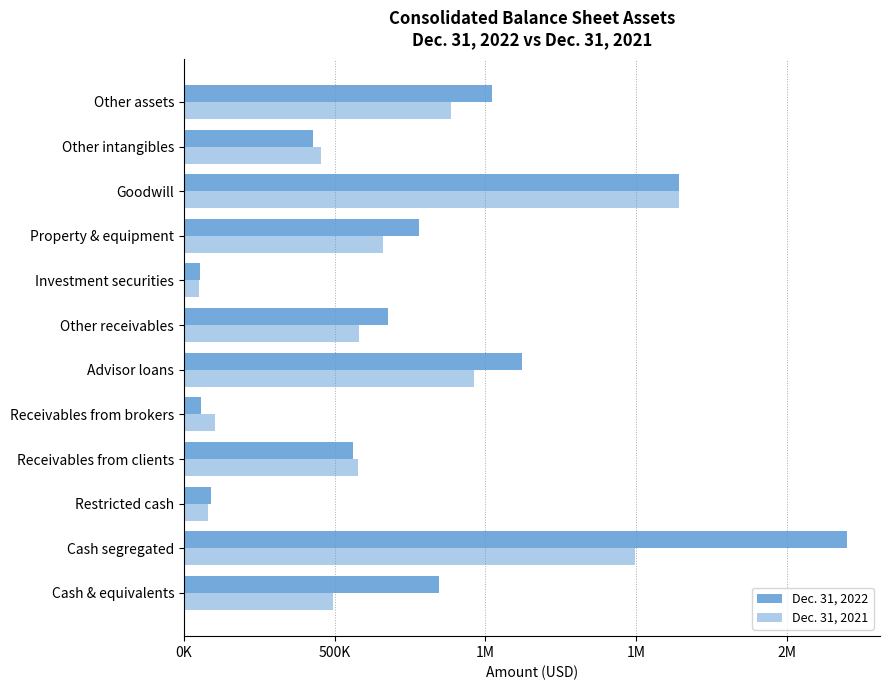

List the series in order of their peak value, lowest first.

Dec. 31, 2021, Dec. 31, 2022